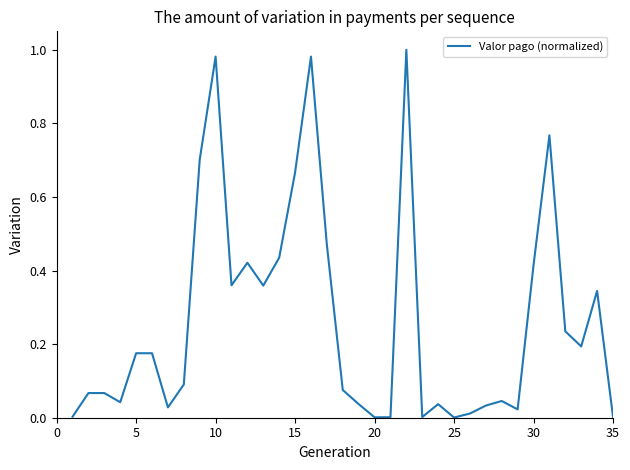

How many lines are shown in the chart?

1